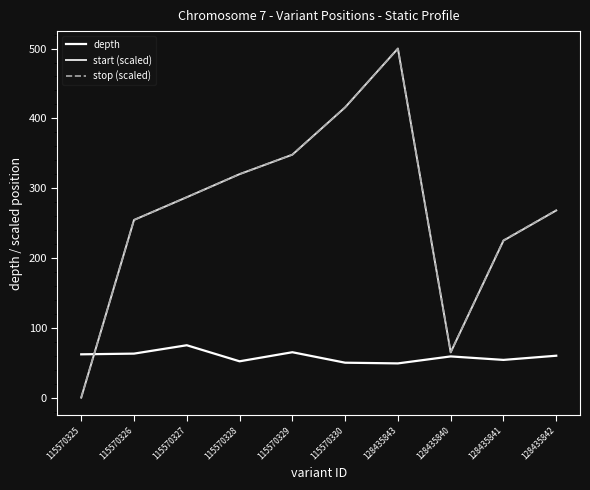

At which label does start (scaled) reach its minimum?

115570325